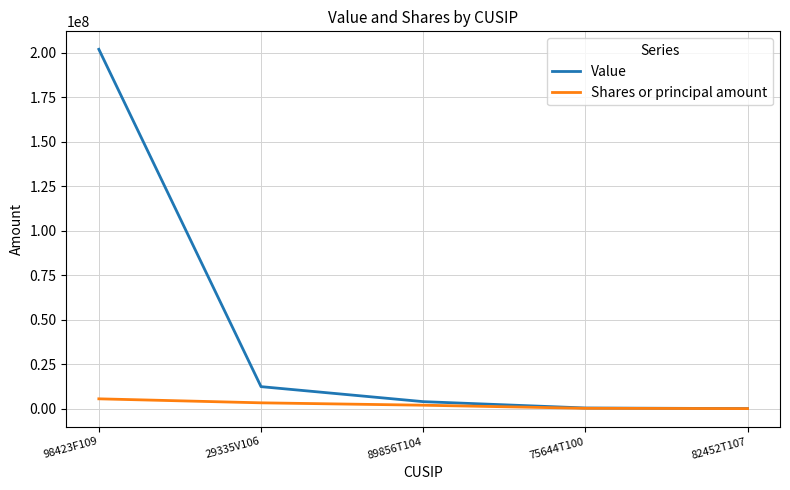

The value of Value at 82452T107 is 131259702. True or false?

False